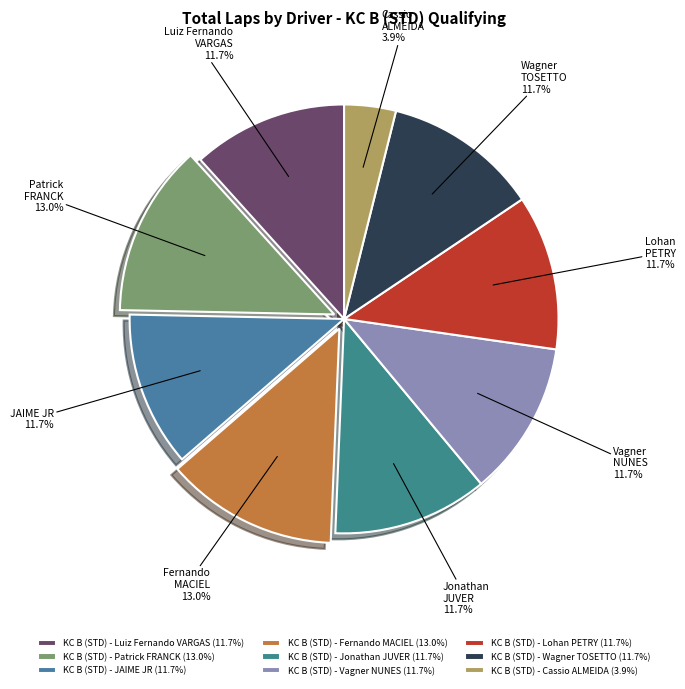

Combined, what portion of the pie is KC B (STD) - Luiz Fernando VARGAS and KC B (STD) - Wagner TOSETTO?

23.4%